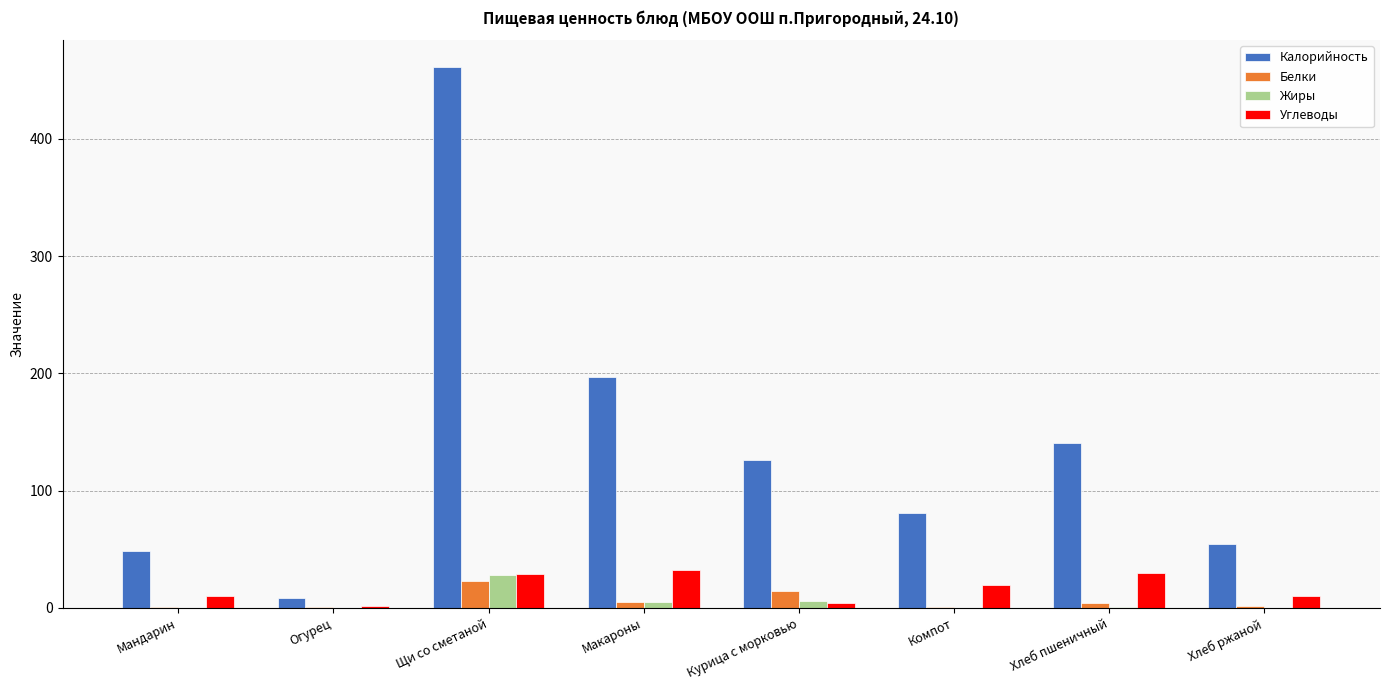

Which series has the largest total across all categories?

Калорийность